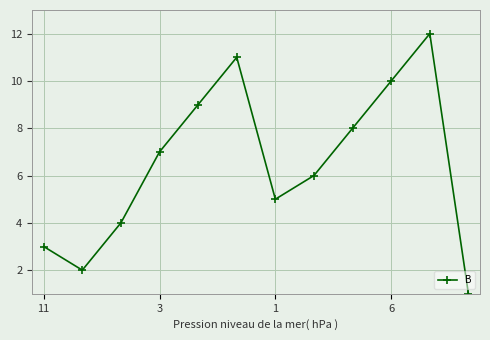

What is the difference between the maximum and minimum values?

11